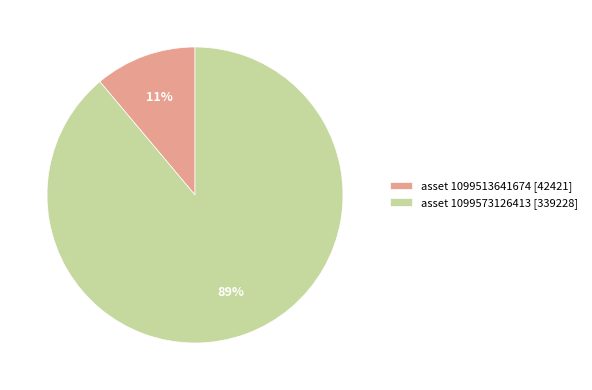

Do asset 1099573126413 [339228] and asset 1099513641674 [42421] together represent more than half of the pie?

Yes